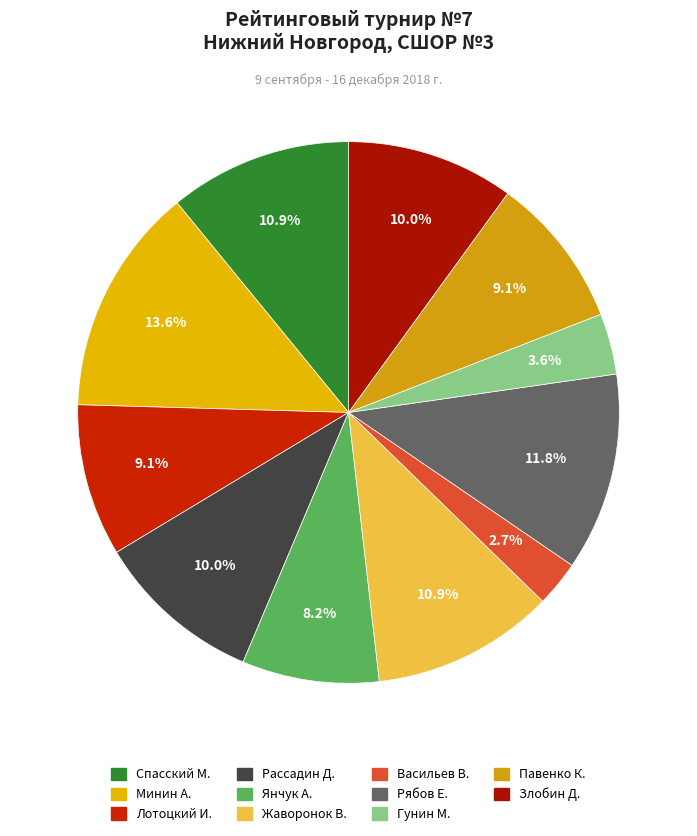

Is there a majority slice in this chart?

No